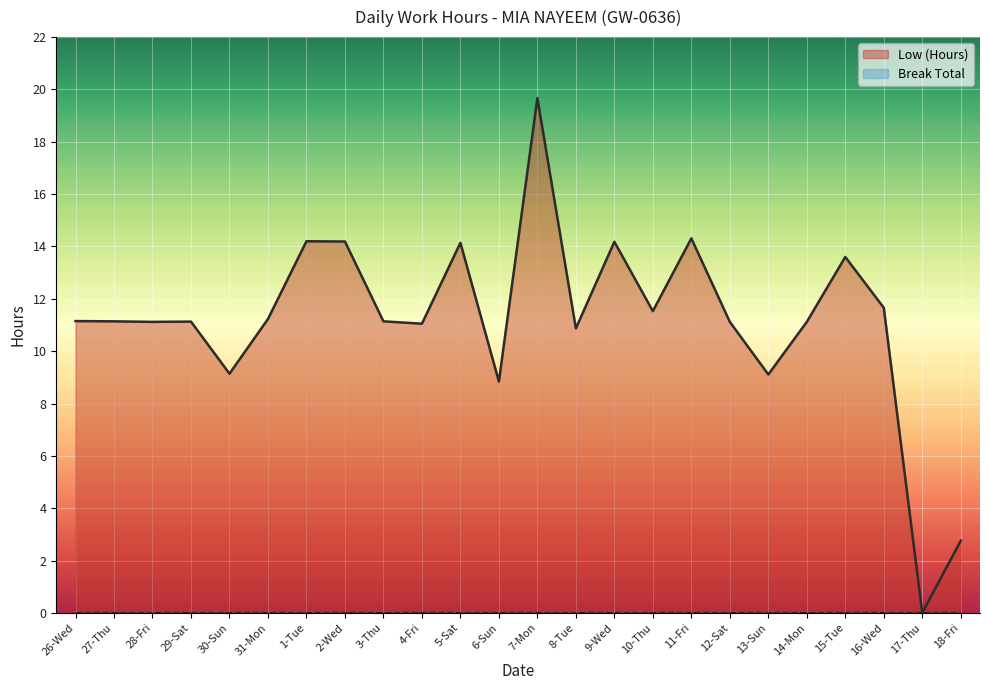

What is the value of the Low (Hours) point at the 15th from the left?

14.2